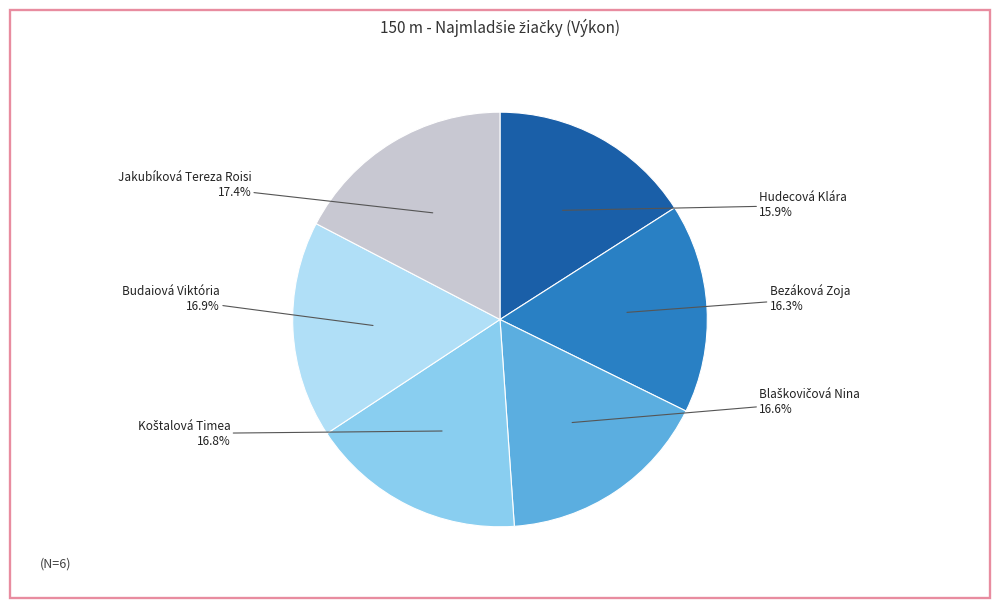

Does Hudecová Klára represent more than half of the total?

No